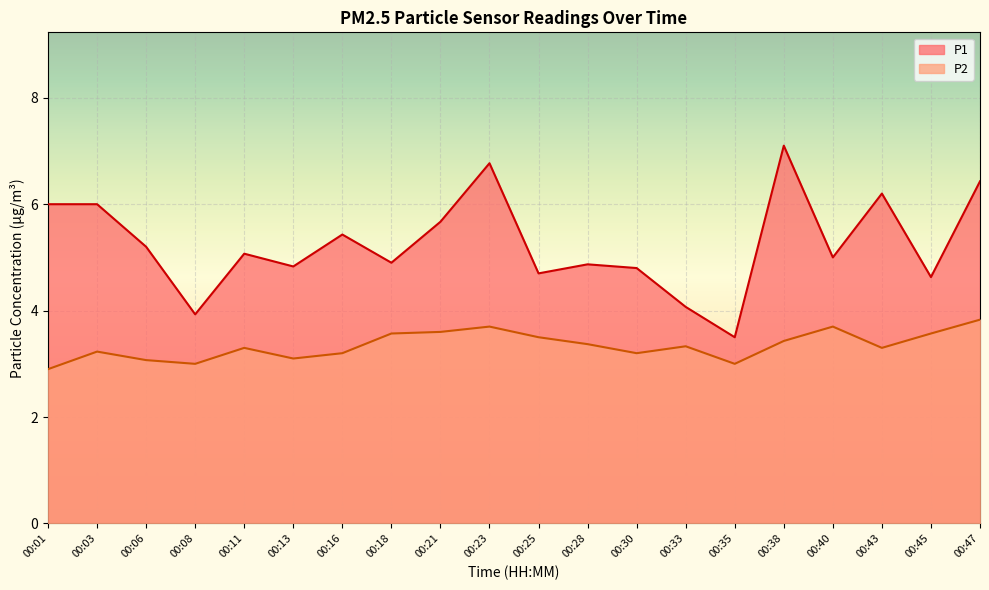

The P2 series shows 3.4 at 00:38. True or false?

True